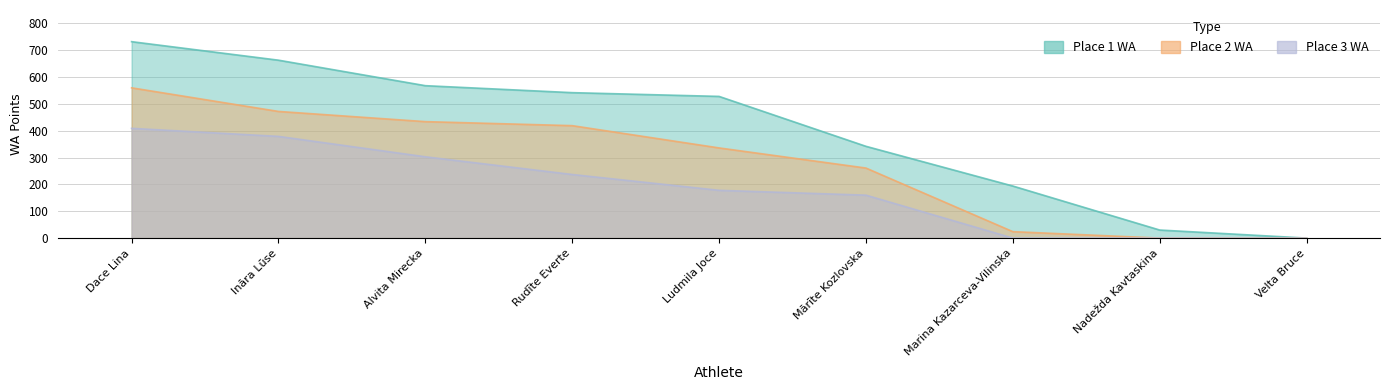

What is the total value across all series at Dace Lina?

1701